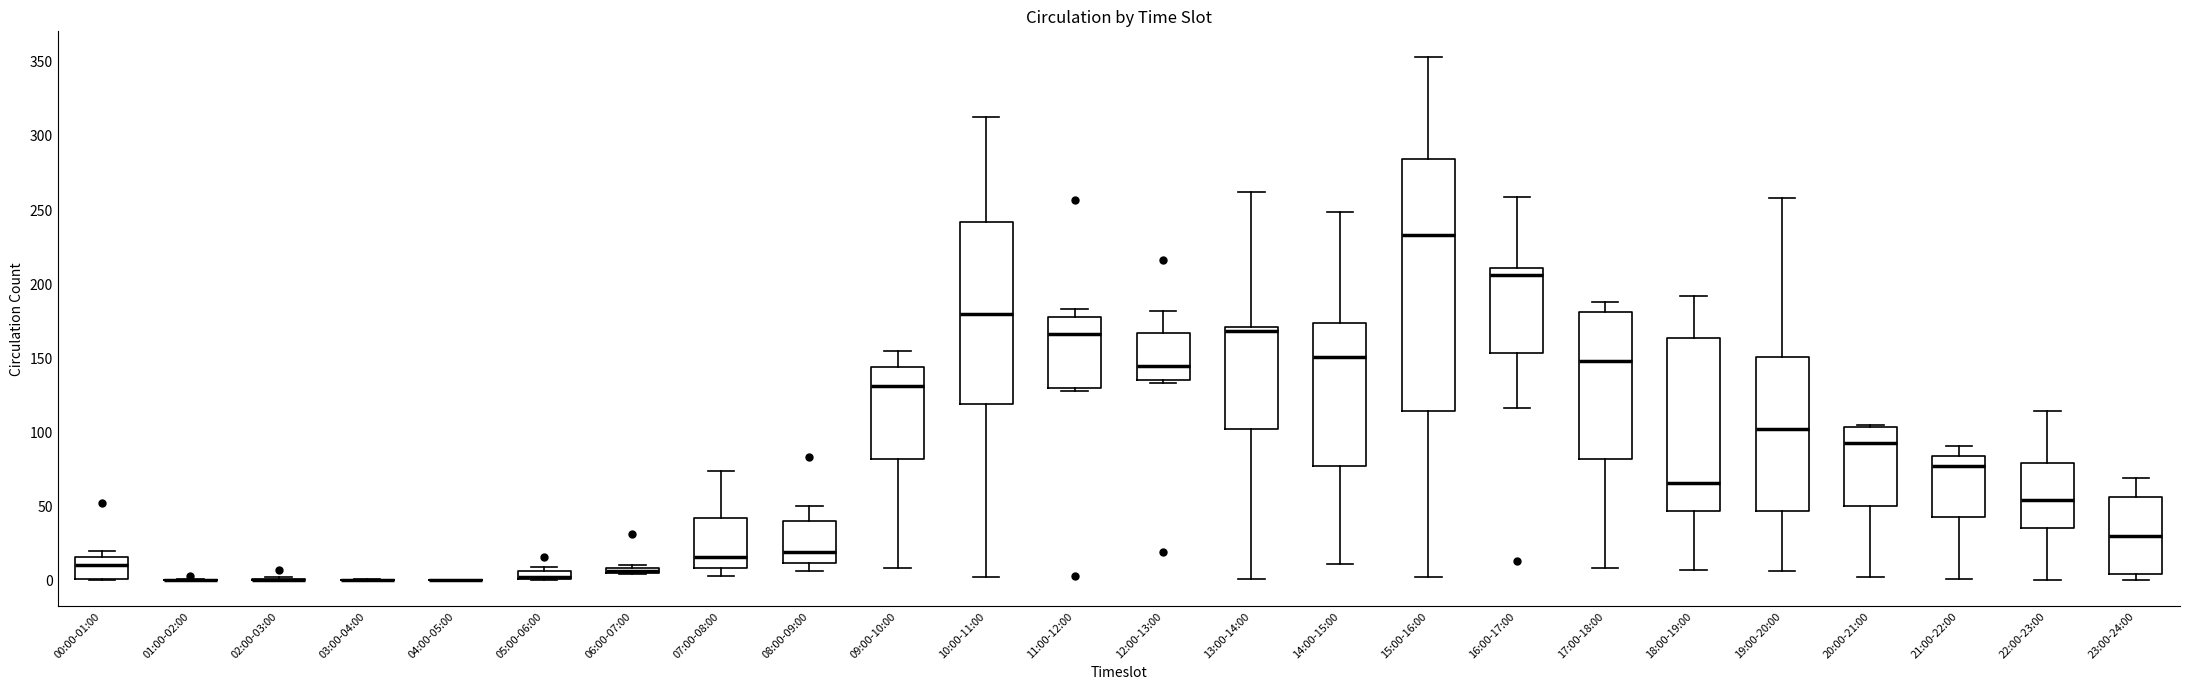

Where does the median line of the box for 11:00-12:00 sit on the y-axis? The values are not printed on the chart, so give them approximately, as read against the axis.

165